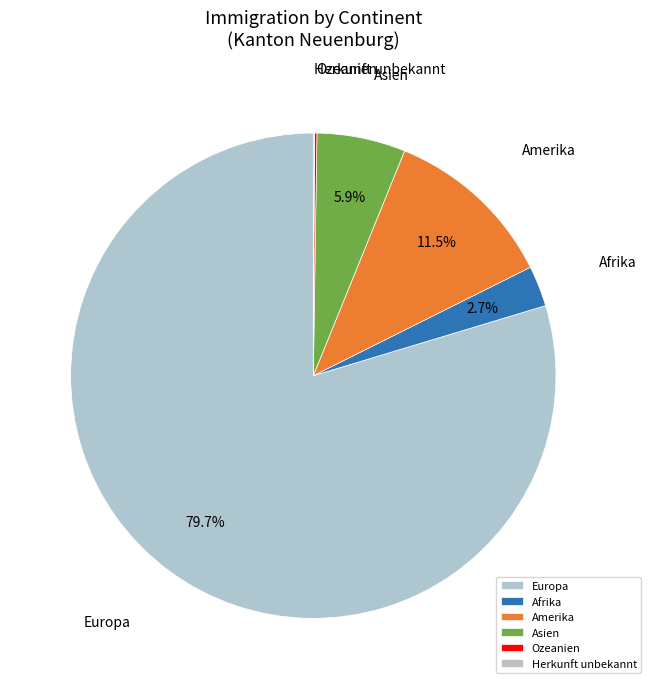

Approximately how many times larger is the value at Amerika compared to Asien?

1.9